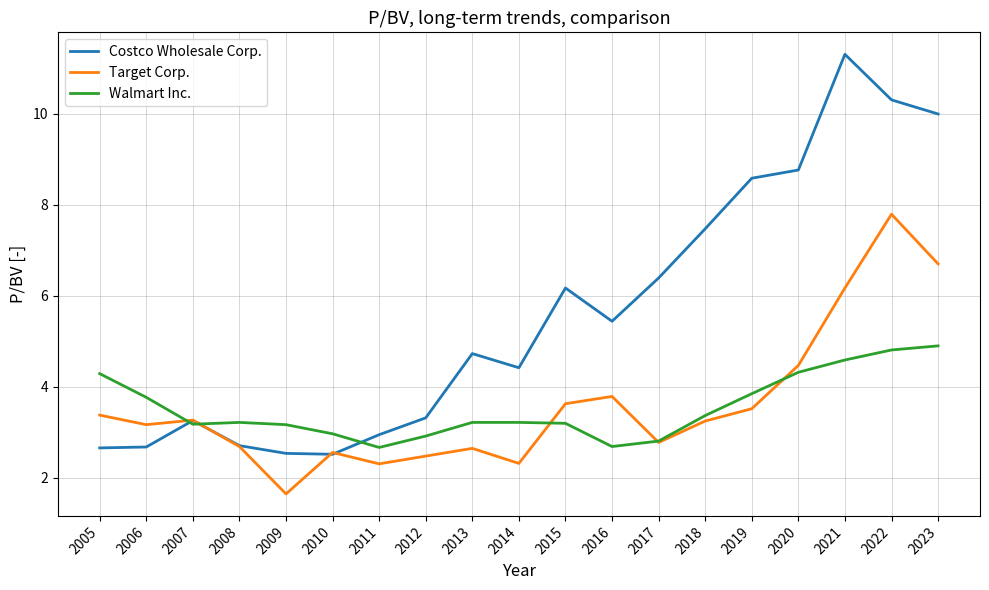

Is the value of Walmart Inc. at 2013 greater than the value of Target Corp. at 2005?

No